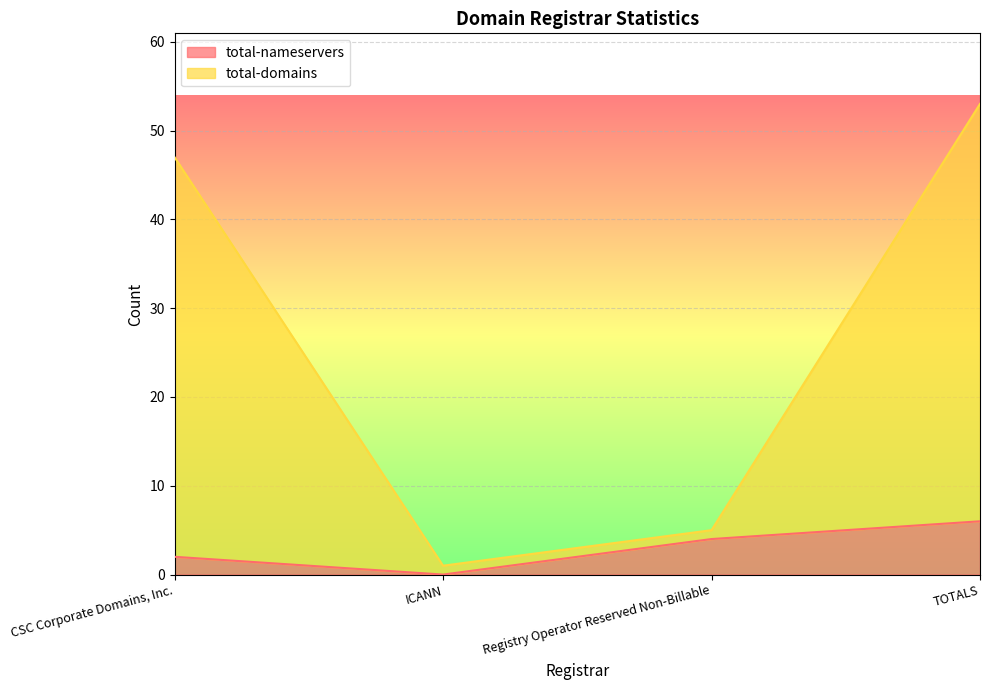

Rank the categories by total-nameservers value from highest to lowest.

TOTALS, Registry Operator Reserved Non-Billable, CSC Corporate Domains, Inc., ICANN